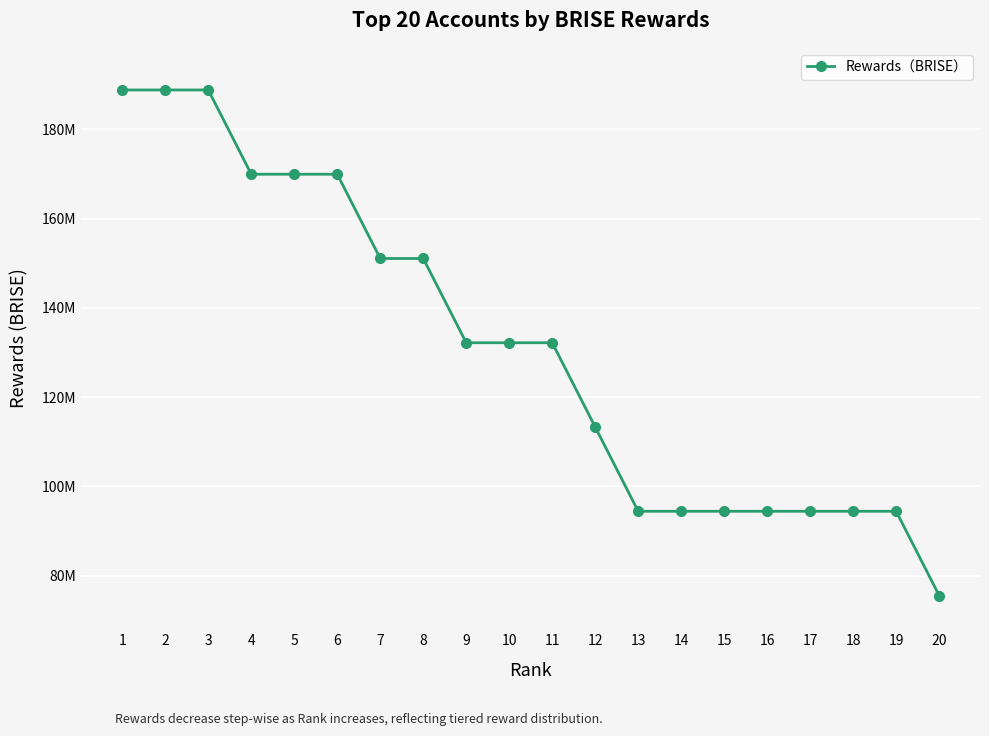

Does the chart have visible grid lines?

Yes